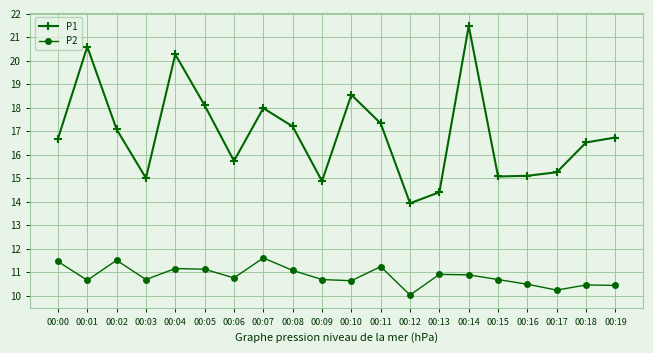

List the series in order of their overall mean, highest first.

P1, P2